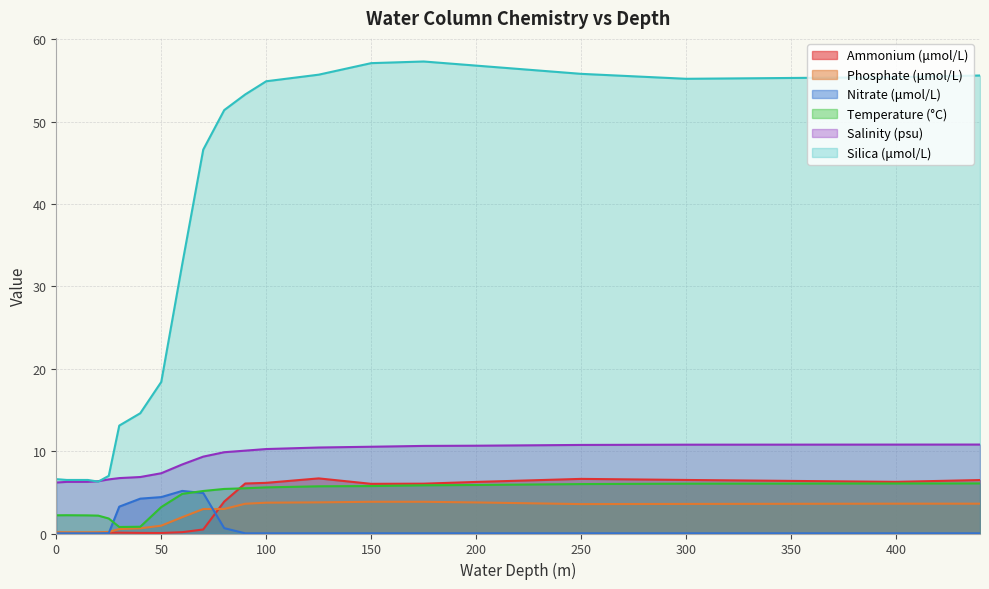

What are all the series names shown in the legend?

Ammonium (μmol/L), Phosphate (μmol/L), Nitrate (μmol/L), Temperature (°C), Salinity (psu), Silica (μmol/L)